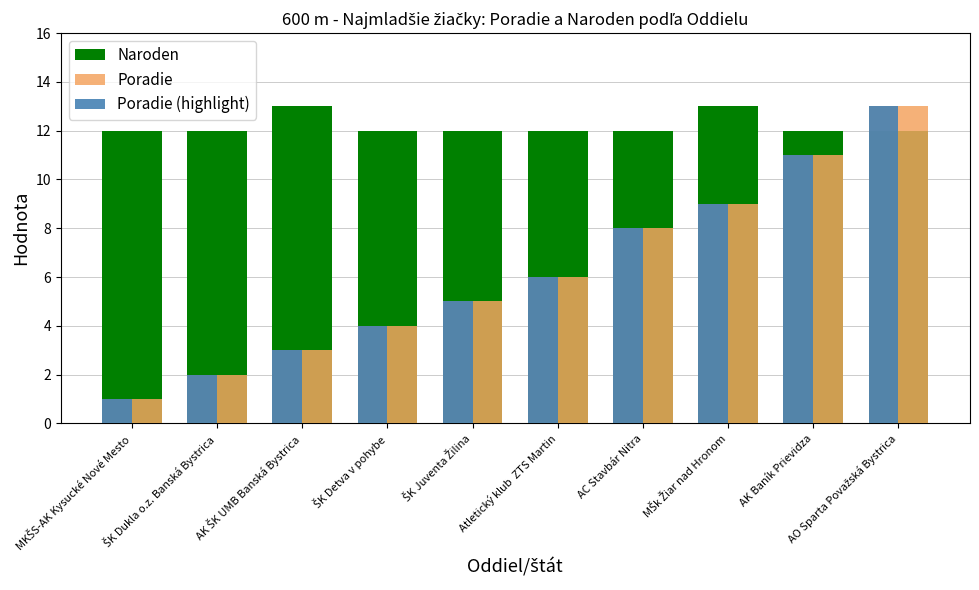

Count the number of data series in this chart.

3